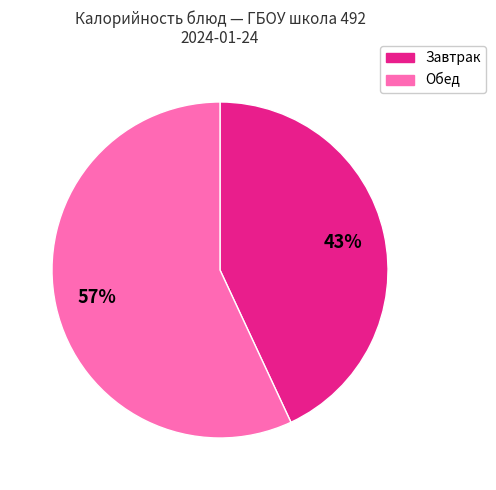

To the nearest percent, what is the average slice percentage?

50%